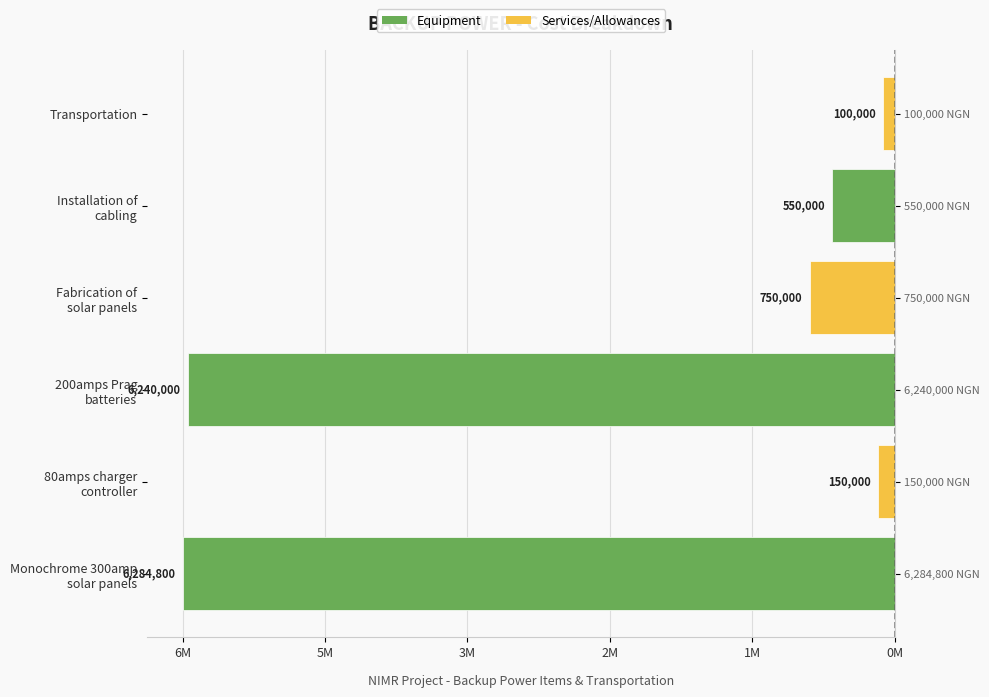

What is the average value?

-2345800